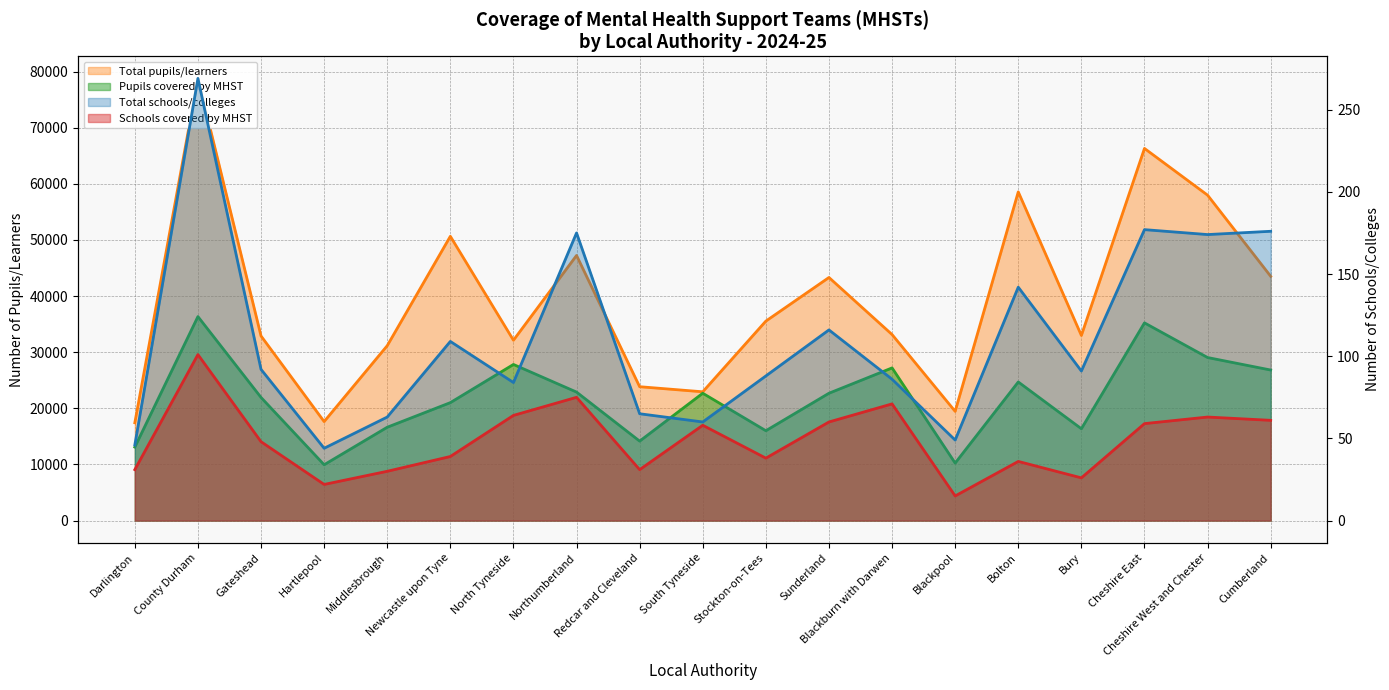

At which label is Schools covered by MHST closest to 58?

South Tyneside